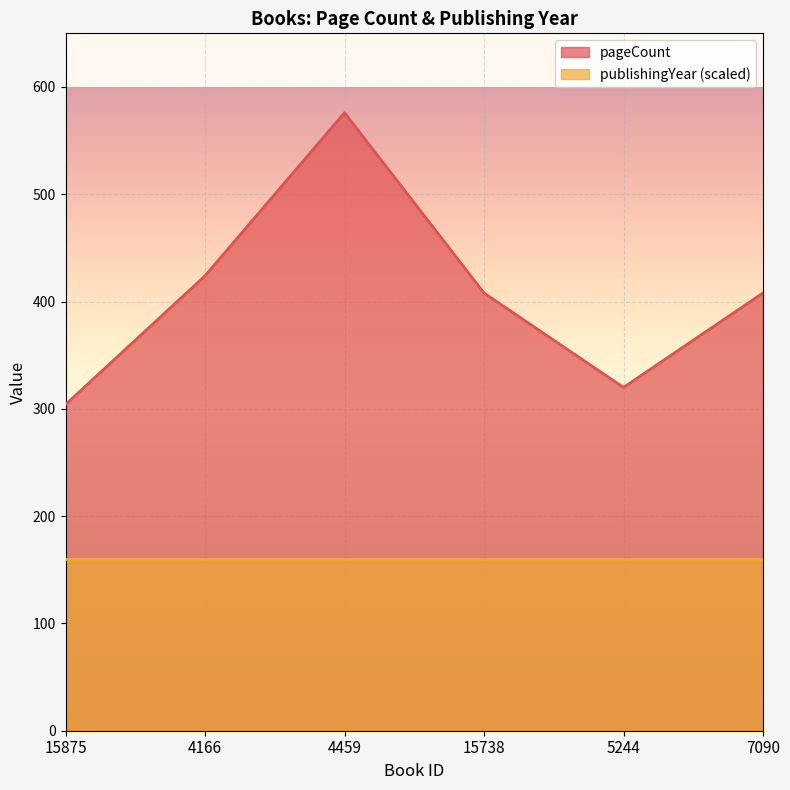

List the labels in order of value, largest first.

4459, 4166, 15738, 7090, 5244, 15875